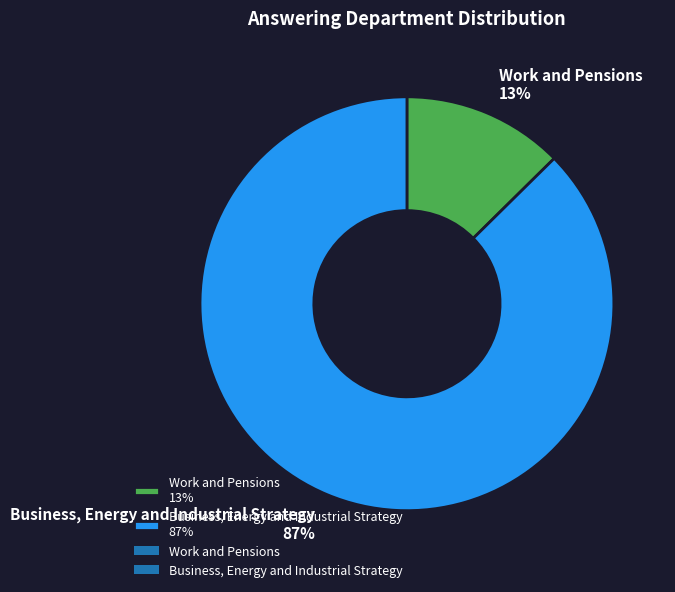

What percentage is the Work and Pensions slice, to the nearest percent?

13%